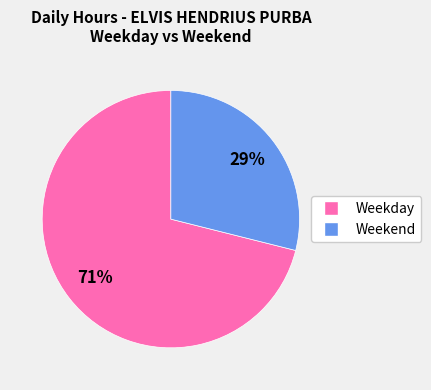

Does any single category account for the majority?

Yes